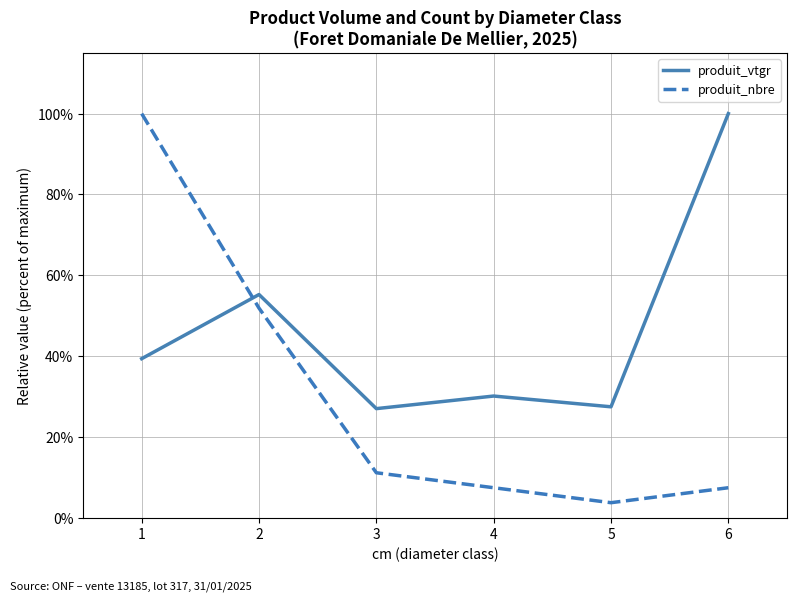

What is the difference between the produit_nbre values at 4 and 1?

92.6